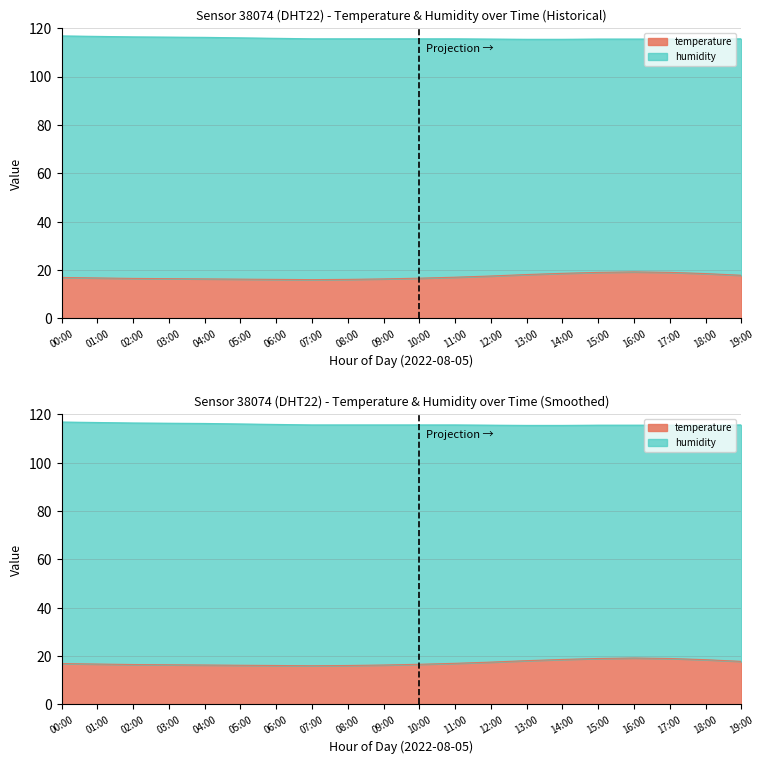

What is the change in value from 07:00 to 12:00?

+1.5